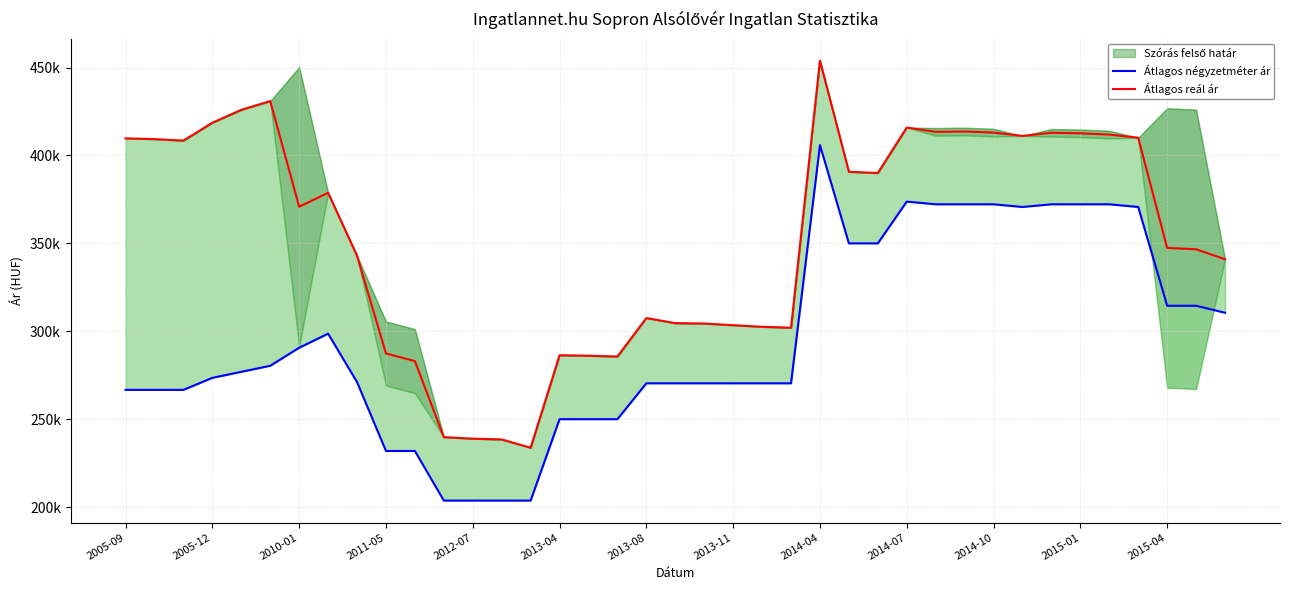

At which label does Átlagos reál ár first exceed 370823?

2005-09